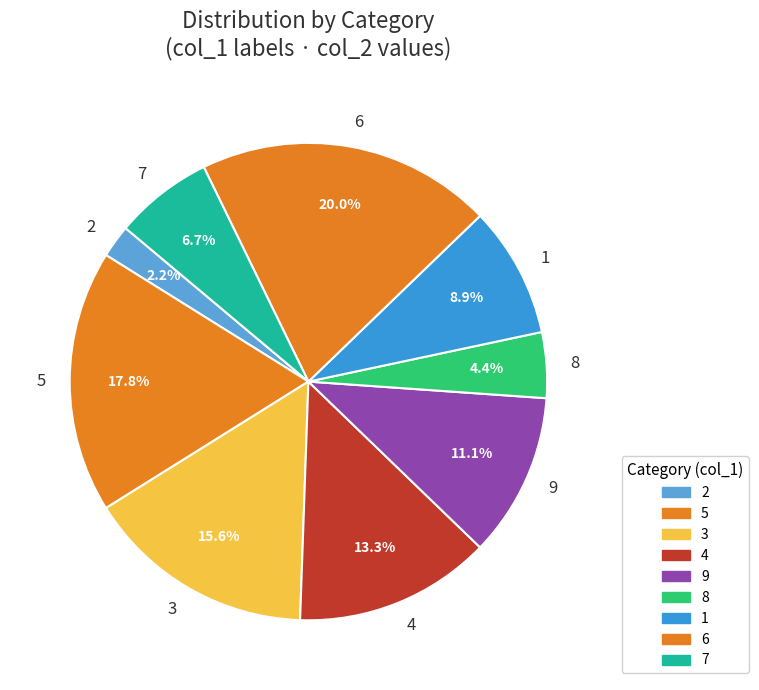

What is the ratio of the value at 2 to the value at 6?

0.1